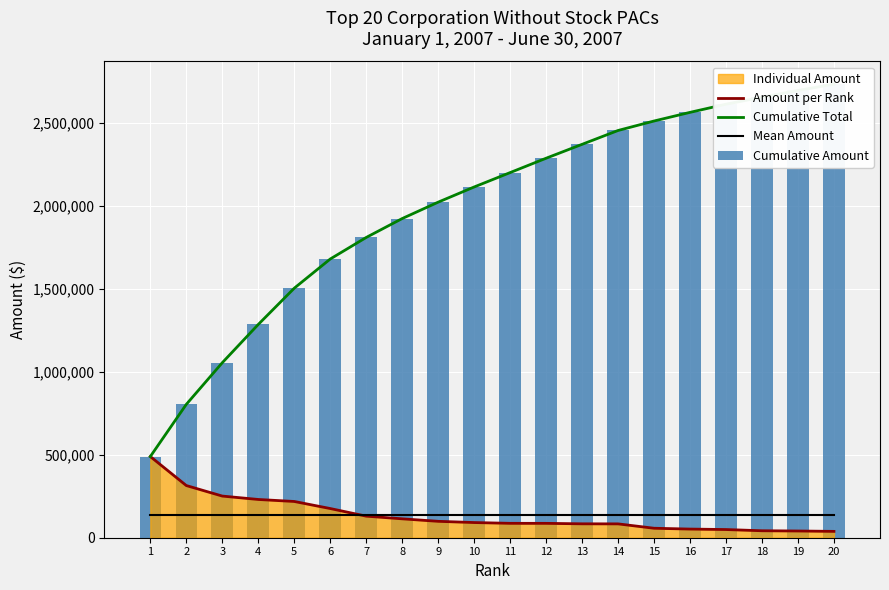

Which series has the largest total across all categories?

Cumulative Total